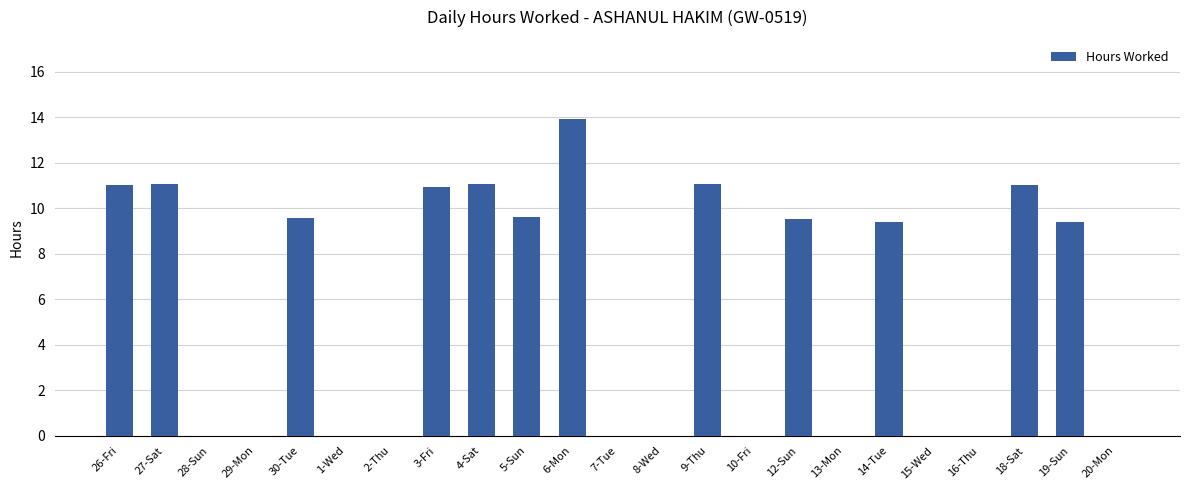

What is the maximum value shown in the chart?

13.9